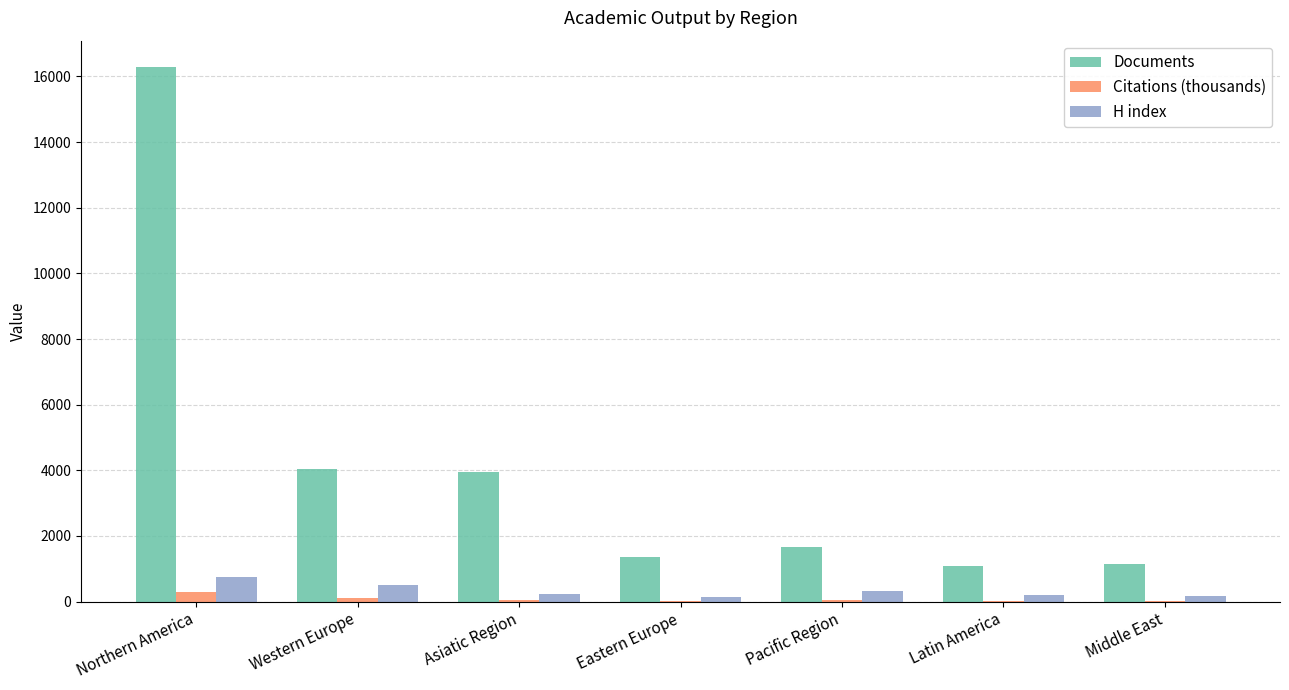

The H index series shows 320.0 at Pacific Region. True or false?

True